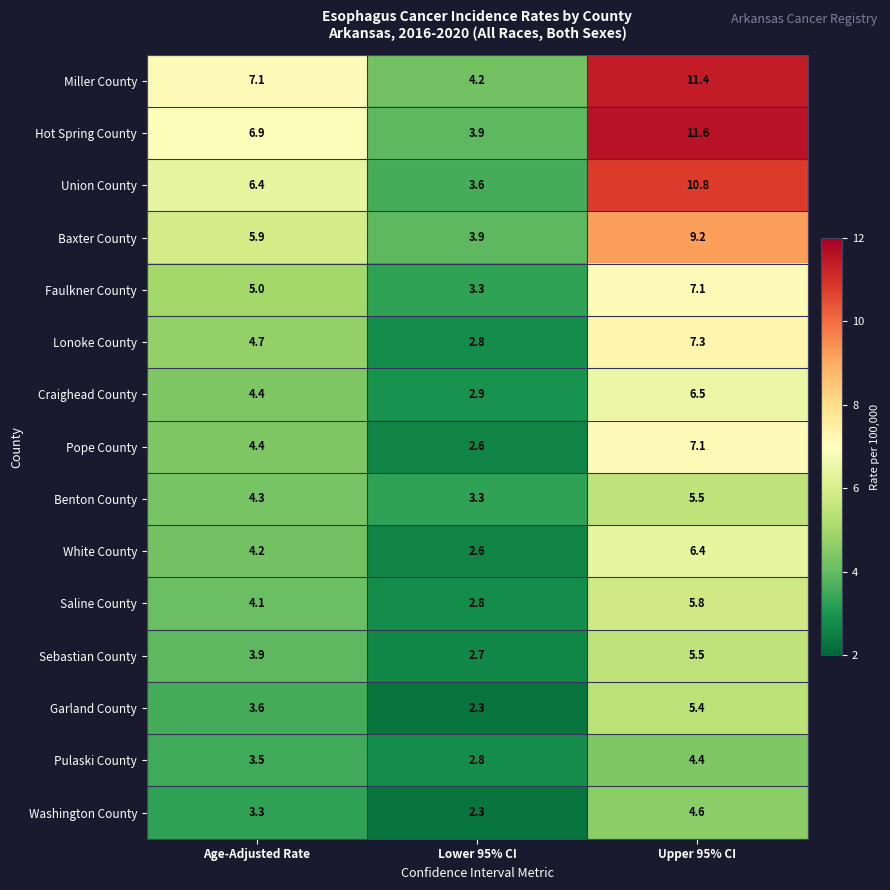

Read the Hot Spring County value at Age-Adjusted Rate.

6.9